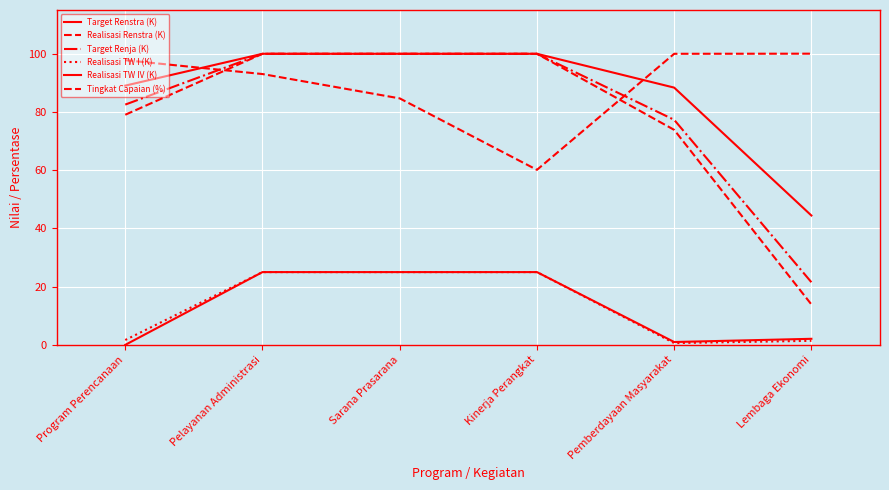

How many values in the Target Renja (K) series are below 100?

3